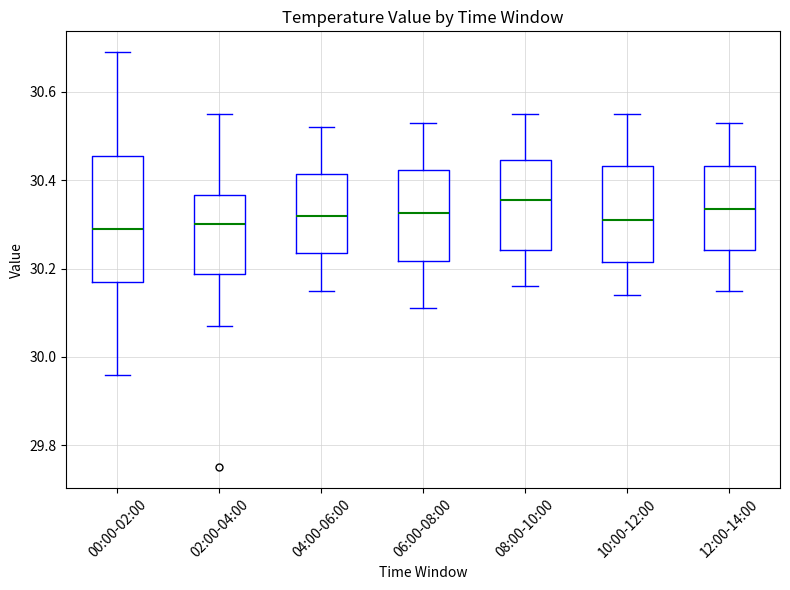

Reading left to right, transcribe this box plot: for each box, give where its median line is, the range the box spans, and where its two whiskers end, as read against the y-axis. The values are not printed on the chart, so give them approximately, as read against the axis.

00:00-02:00: median 30.30, box 30.18 to 30.46, whiskers 29.96 to 30.70
02:00-04:00: median 30.30, box 30.18 to 30.36, whiskers 30.08 to 30.56
04:00-06:00: median 30.32, box 30.24 to 30.42, whiskers 30.16 to 30.52
06:00-08:00: median 30.32, box 30.22 to 30.42, whiskers 30.12 to 30.54
08:00-10:00: median 30.36, box 30.24 to 30.44, whiskers 30.16 to 30.56
10:00-12:00: median 30.32, box 30.22 to 30.44, whiskers 30.14 to 30.56
12:00-14:00: median 30.34, box 30.24 to 30.44, whiskers 30.16 to 30.54